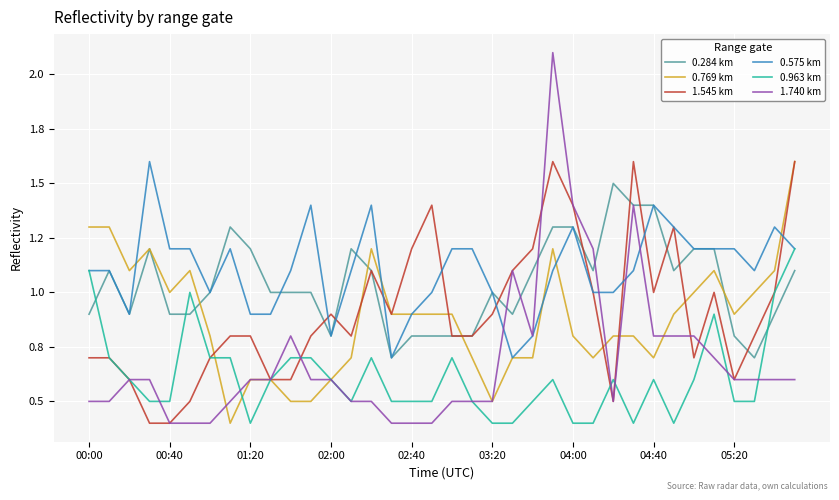

Does the chart display data point markers on the line(s)?

No